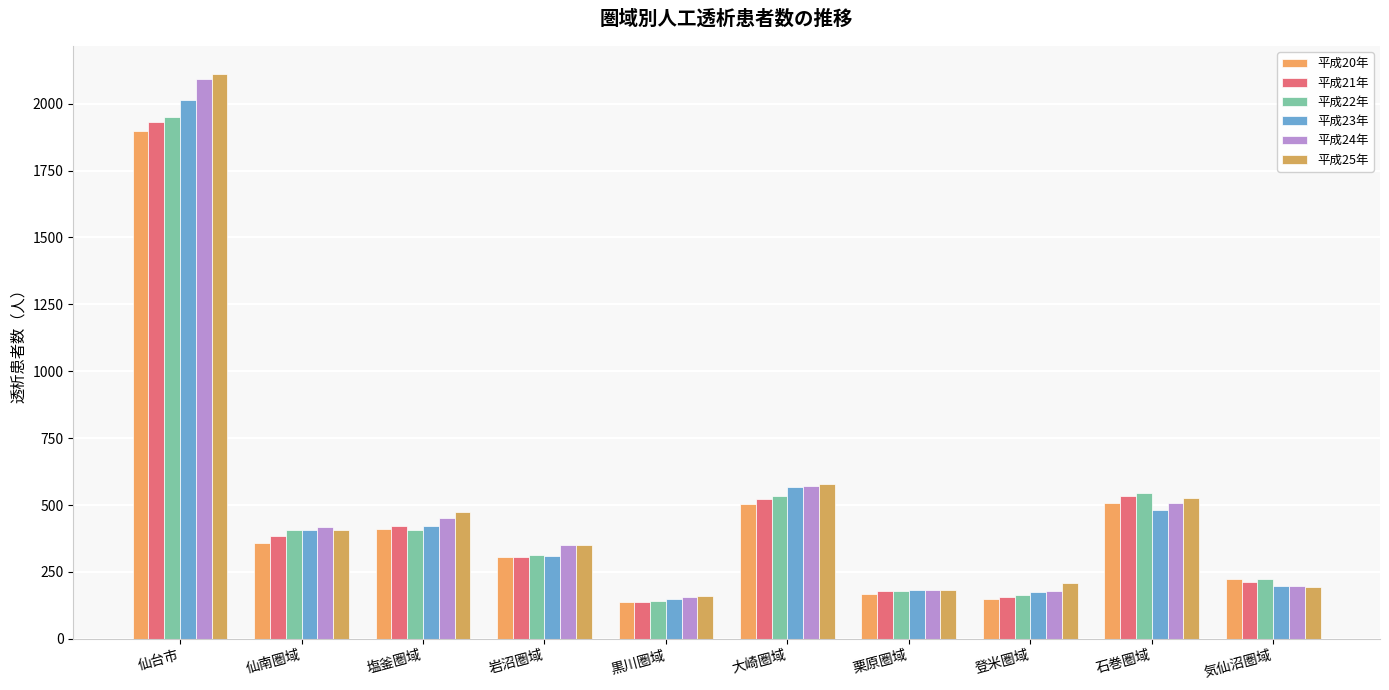

How many distinct data groups are displayed?

6